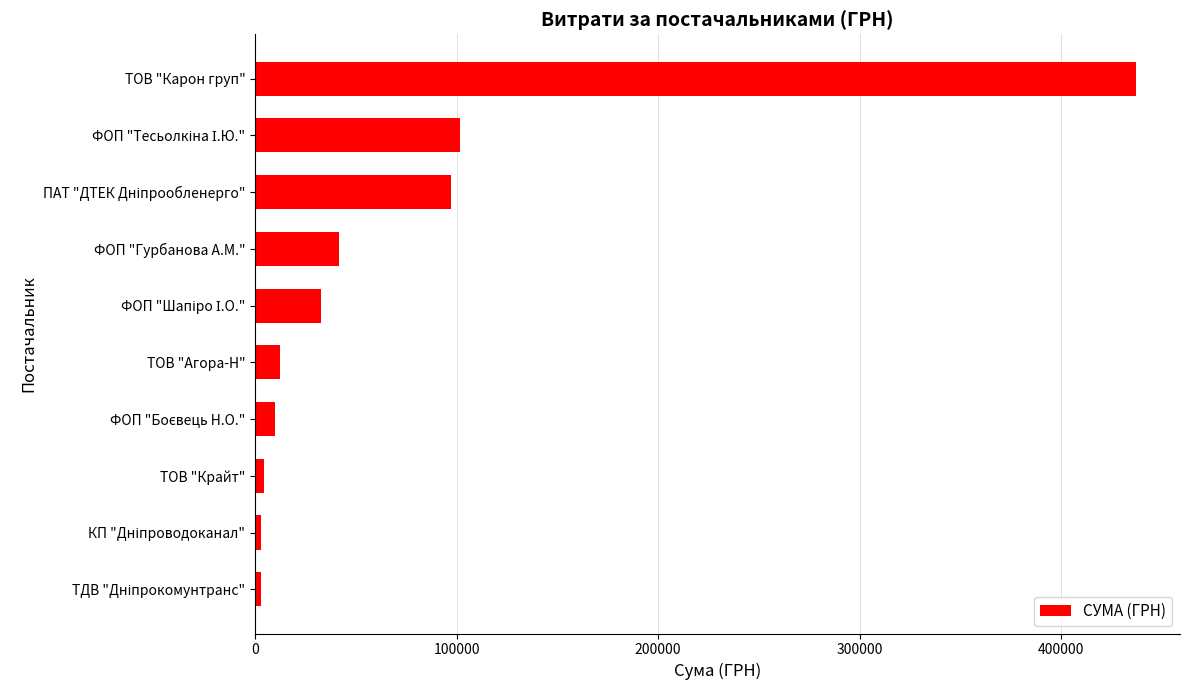

What is the difference between the maximum and minimum values?

434136.4